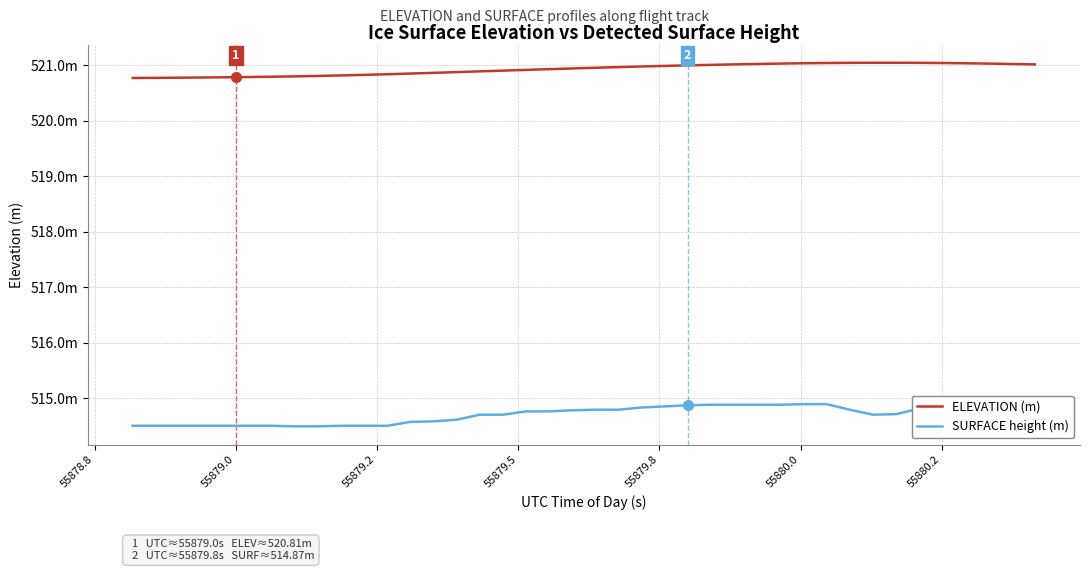

How many lines are shown in the chart?

2